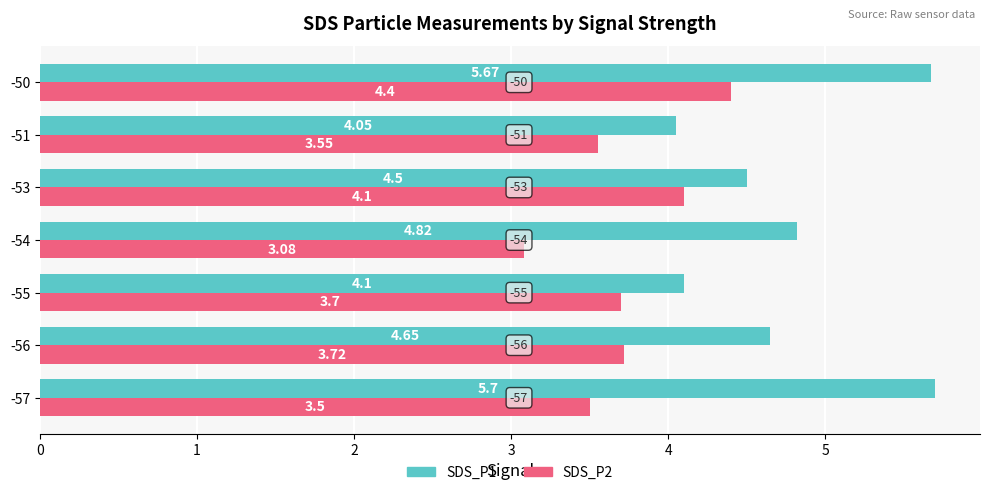

Which series has the largest range (max minus min)?

SDS_P1